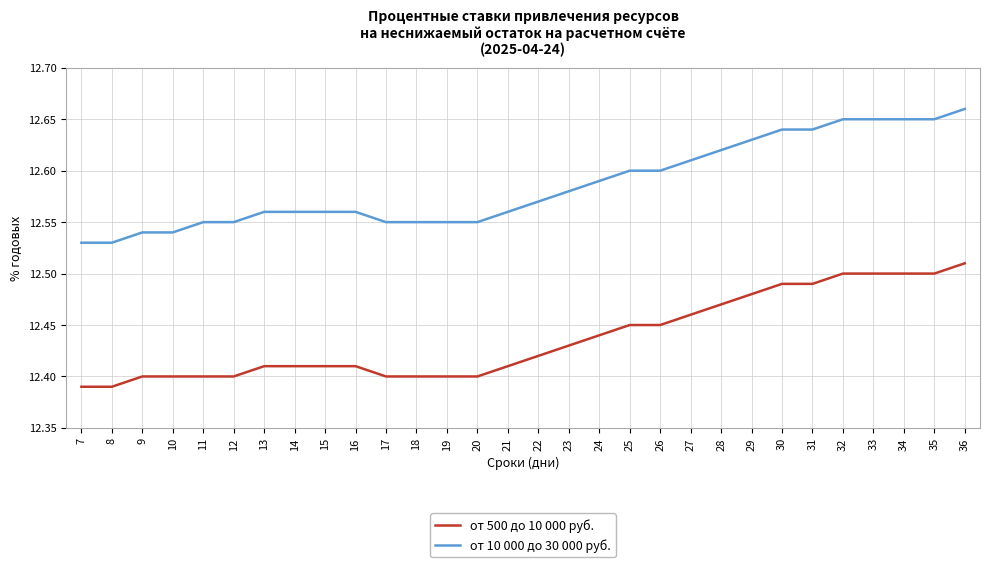

Which series has the widest spread of values?

от 10 000 до 30 000 руб.